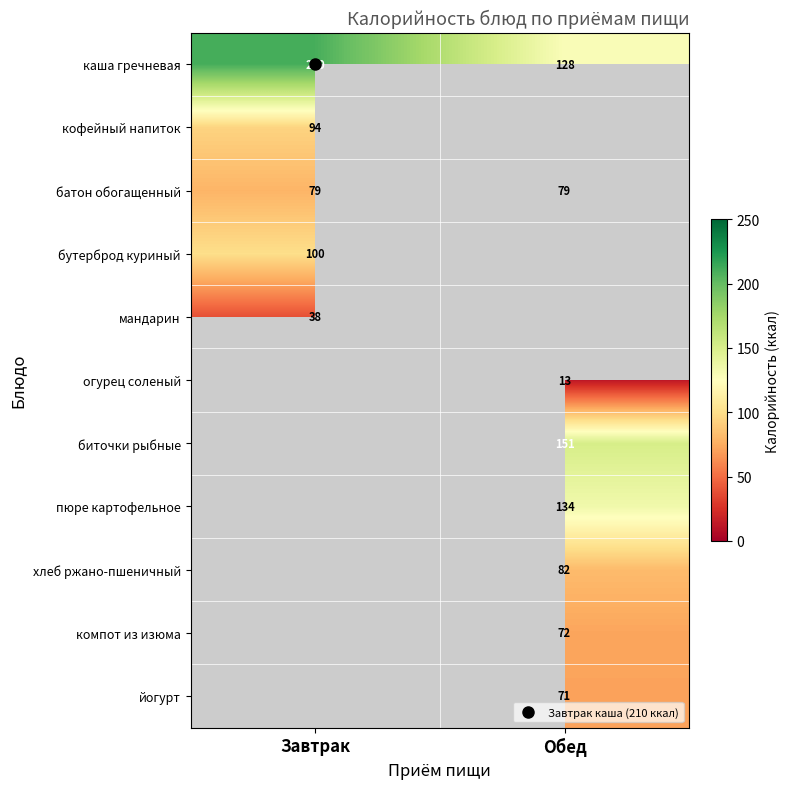

True or false: батон обогащенный has a value of 19 at Завтрак.

False